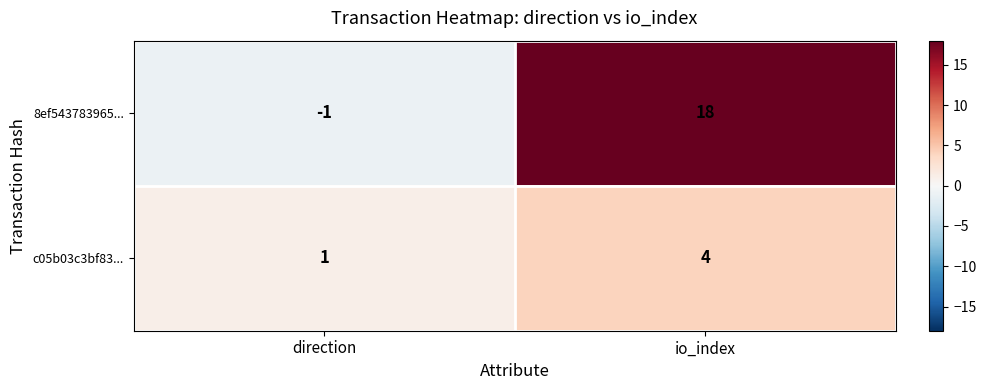

Reading left to right, transcribe all the data shown in this chart.

8ef543783965...: direction=-1	io_index=18
c05b03c3bf83...: direction=1	io_index=4